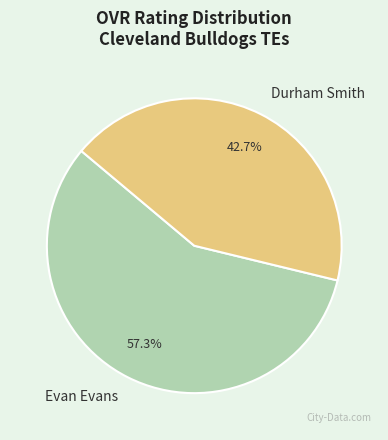

Does Durham Smith represent more than half of the total?

No